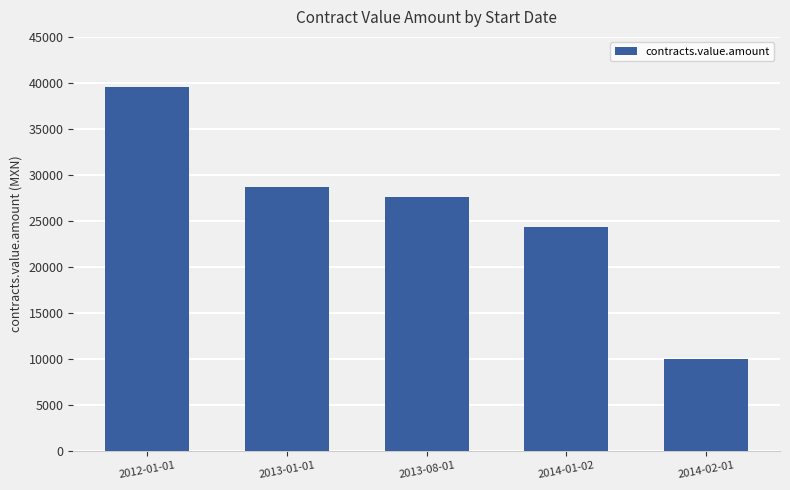

The value at 2014-02-01 is 10000.0. True or false?

True